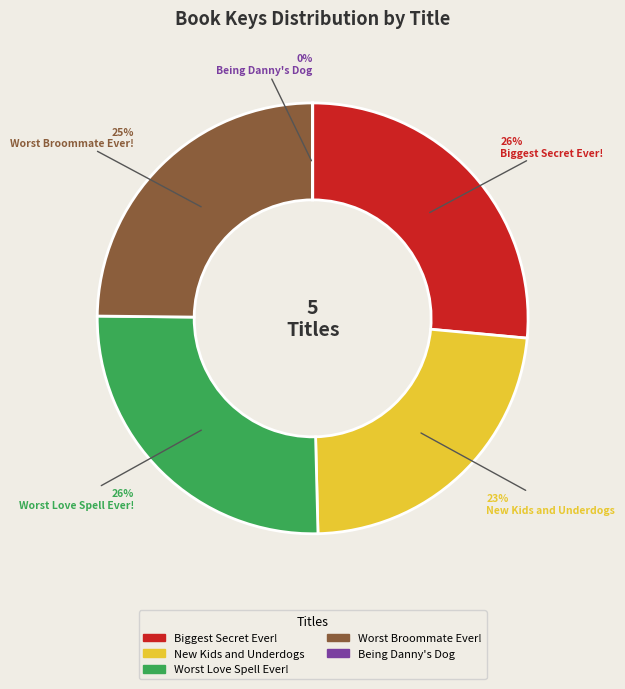

To the nearest percent, what is the average slice percentage?

20%